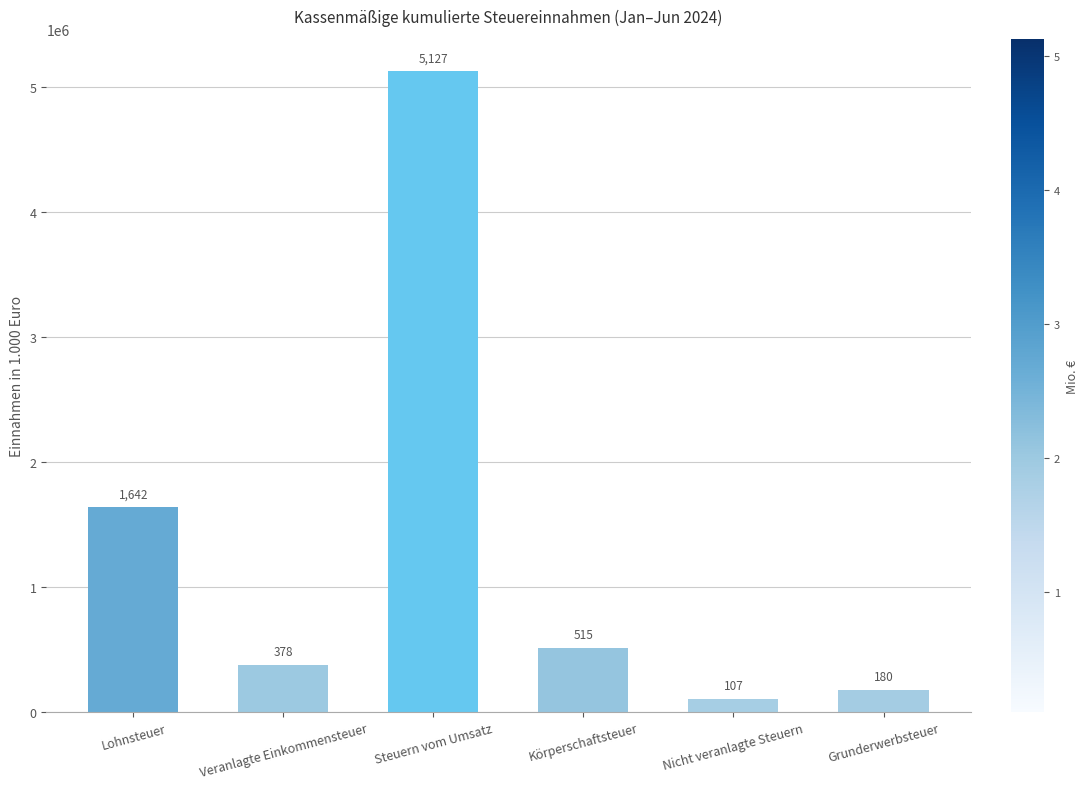

What is the sum of the values at Steuern vom Umsatz and Veranlagte Einkommensteuer?

5505511.4